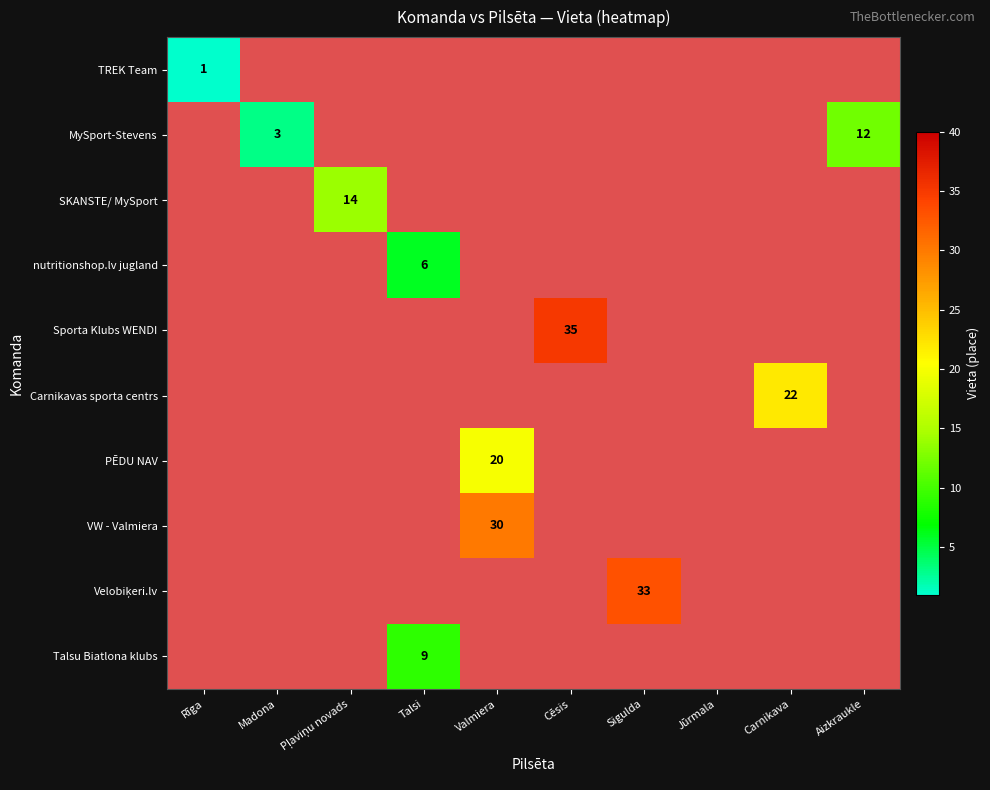

True or false: nutritionshop.lv jugland has a value of 8 at Talsi.

False